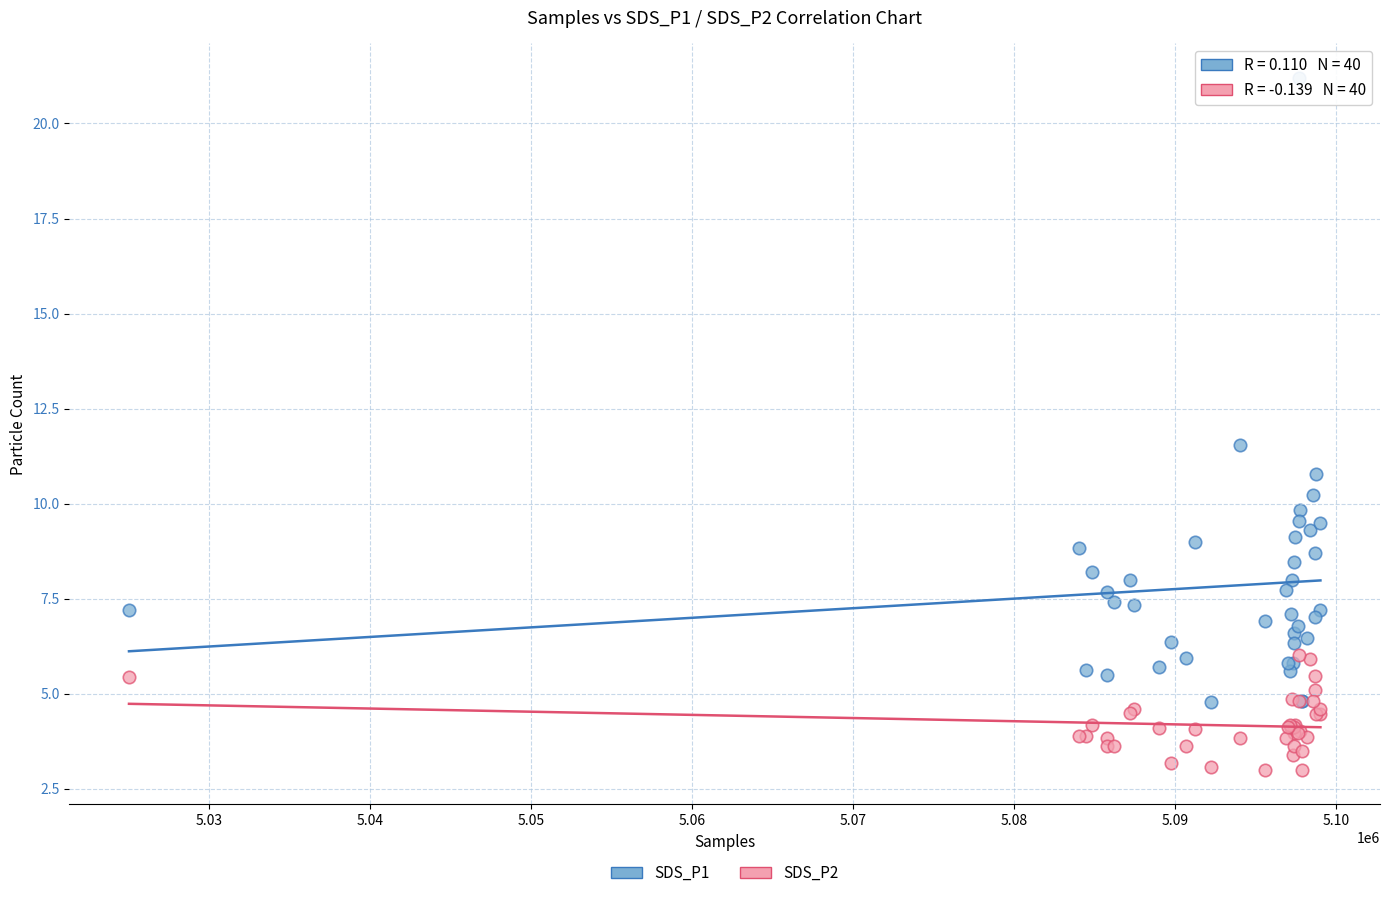

Across all series, what Y value is closest to 12?

11.5